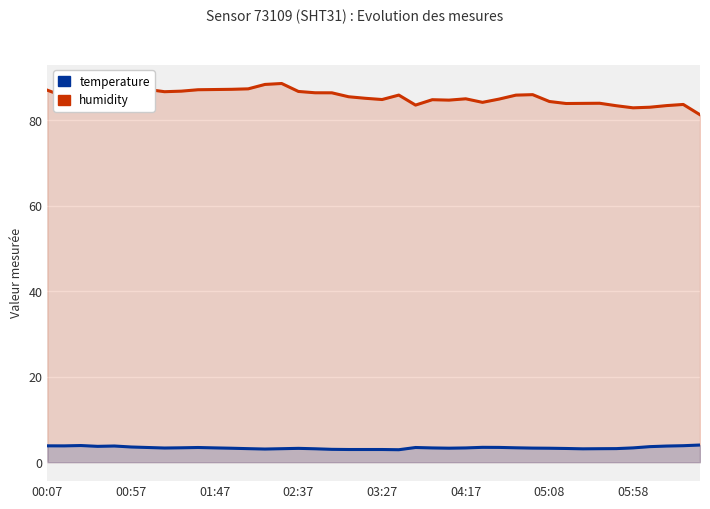

What position from the left is 28?

29